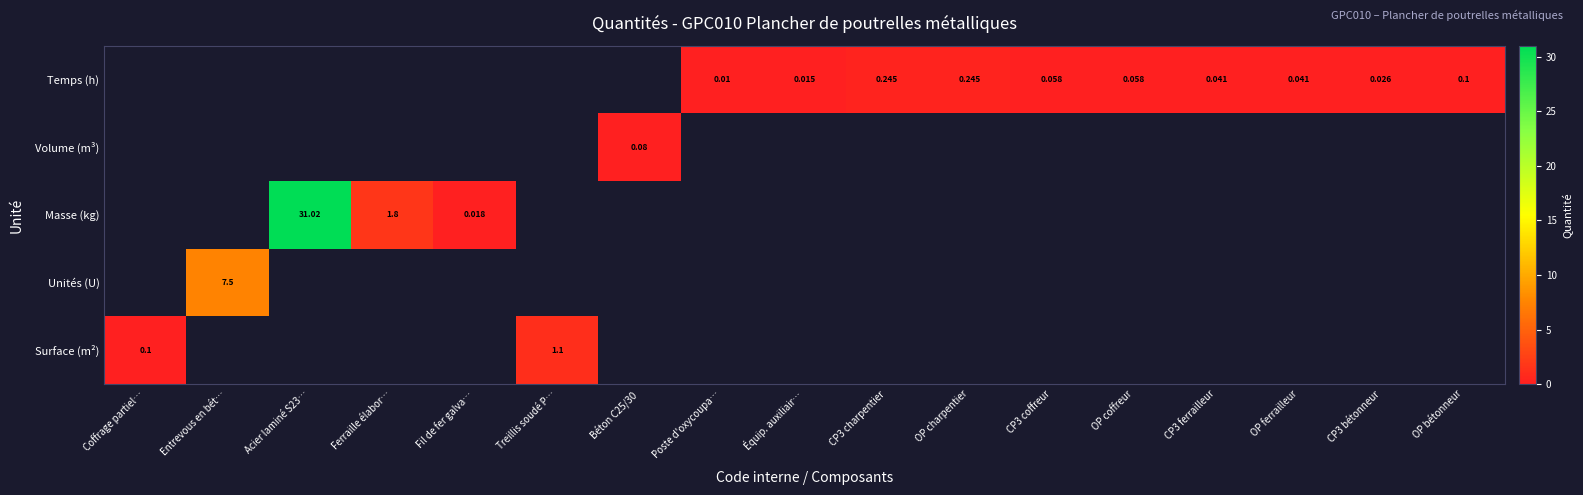

The value of Temps (h) at Béton C25/30 is -0.1. True or false?

False